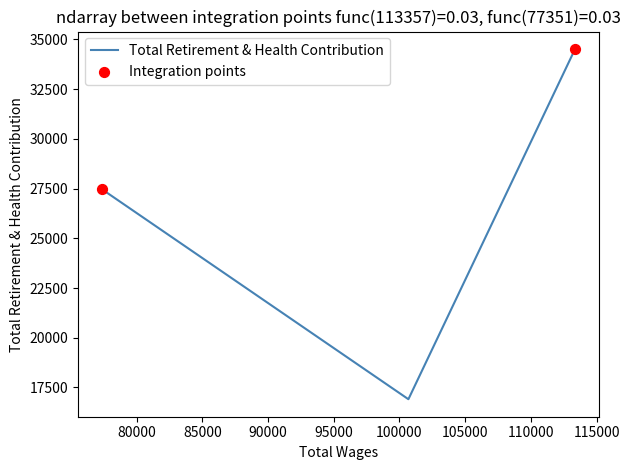

What is the change in value from 100681.0 to 77351.0?

+10567